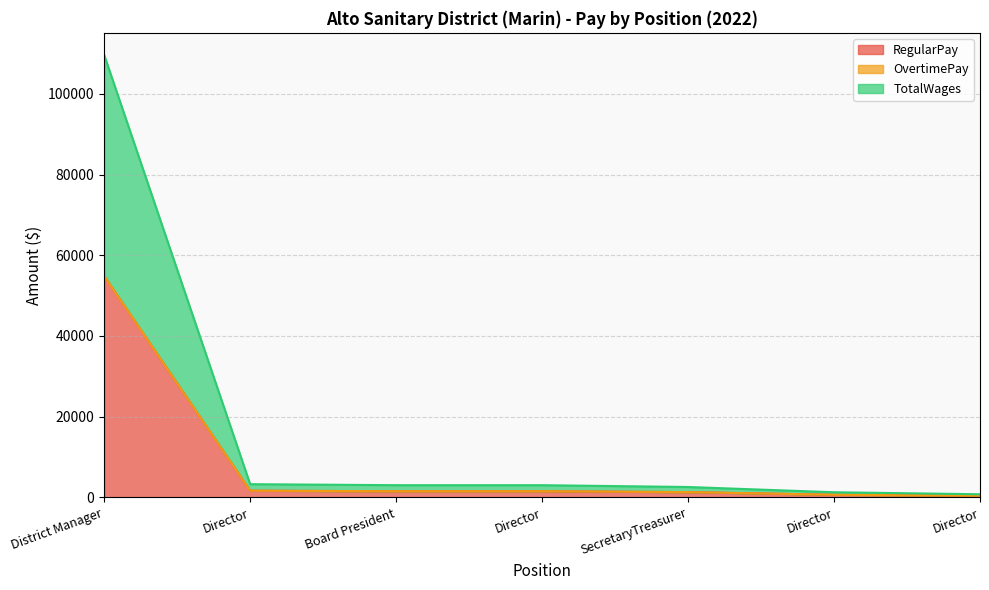

At which category is the sum across all series the highest?

District Manager